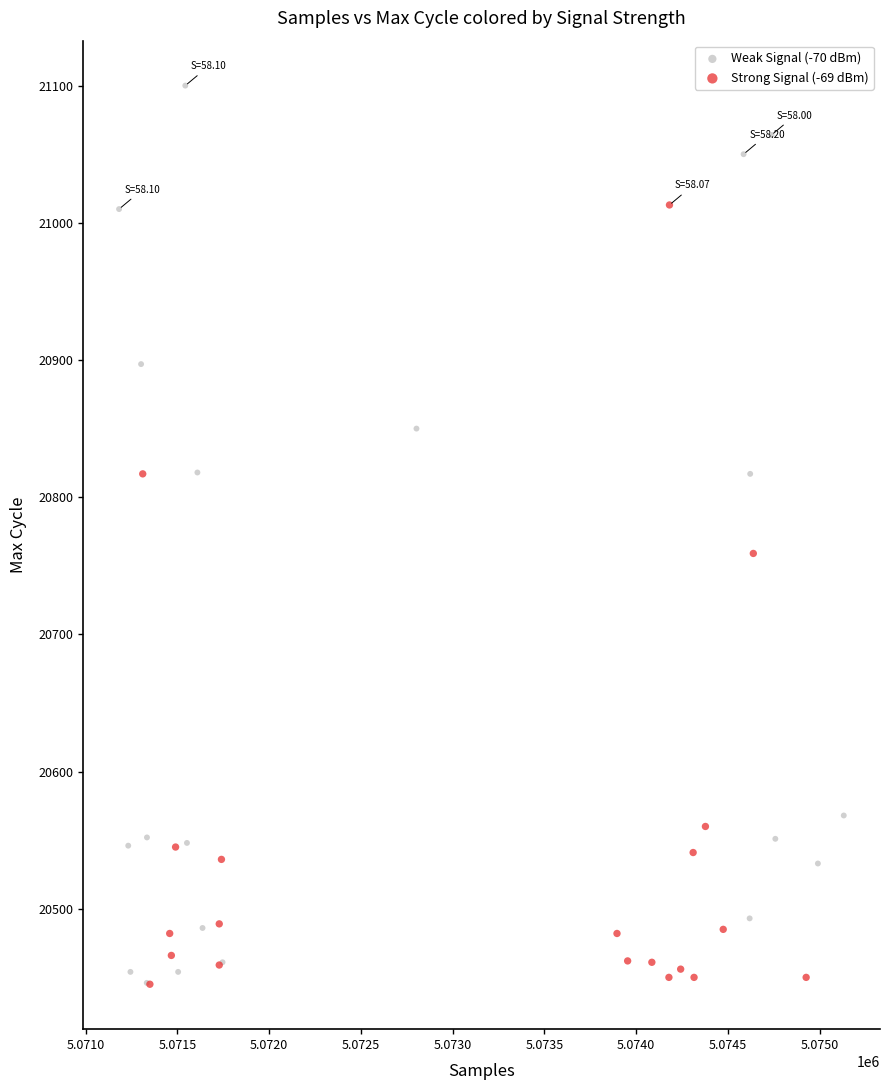

Which series has the largest Y range (max minus min)?

Weak Signal (-70 dBm)